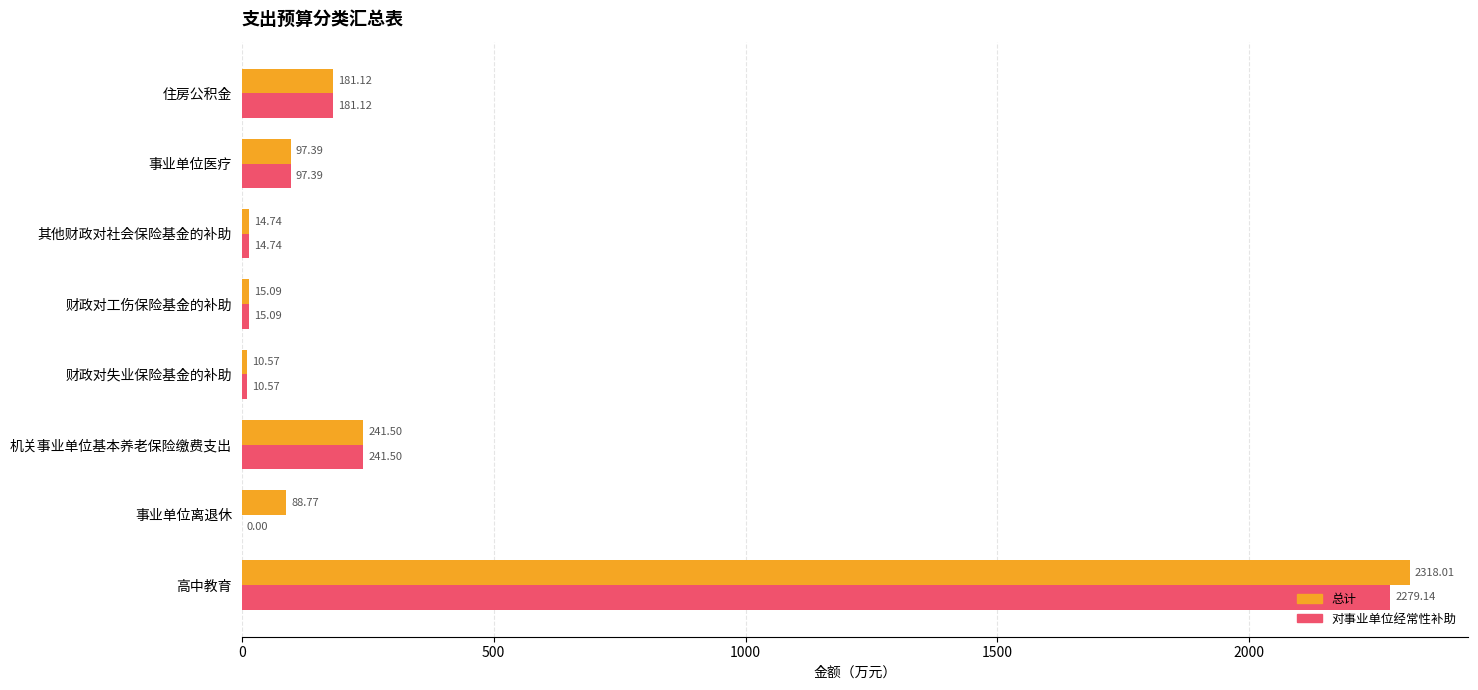

At which category does the chart reach its peak across all series?

高中教育